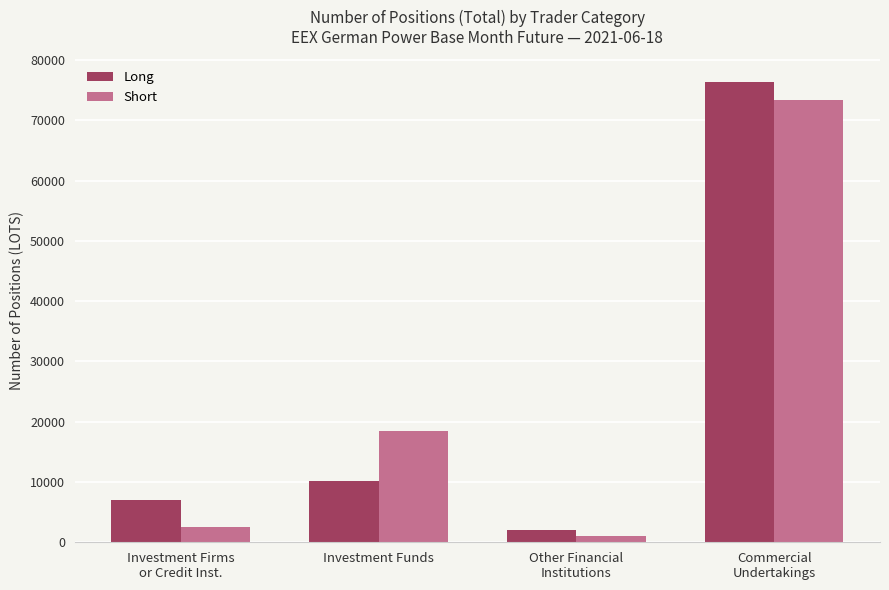

At which label does Short first exceed 18527?

Investment Funds